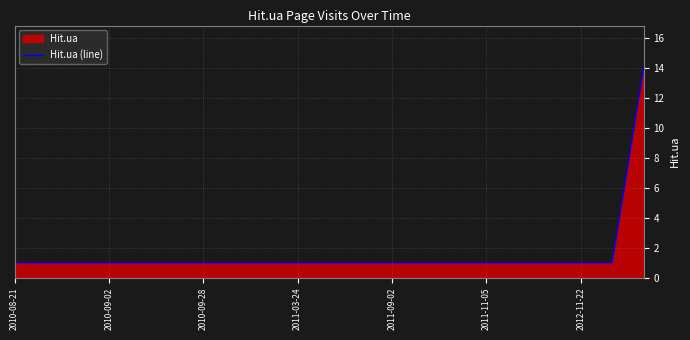

What is the greatest value displayed?

14